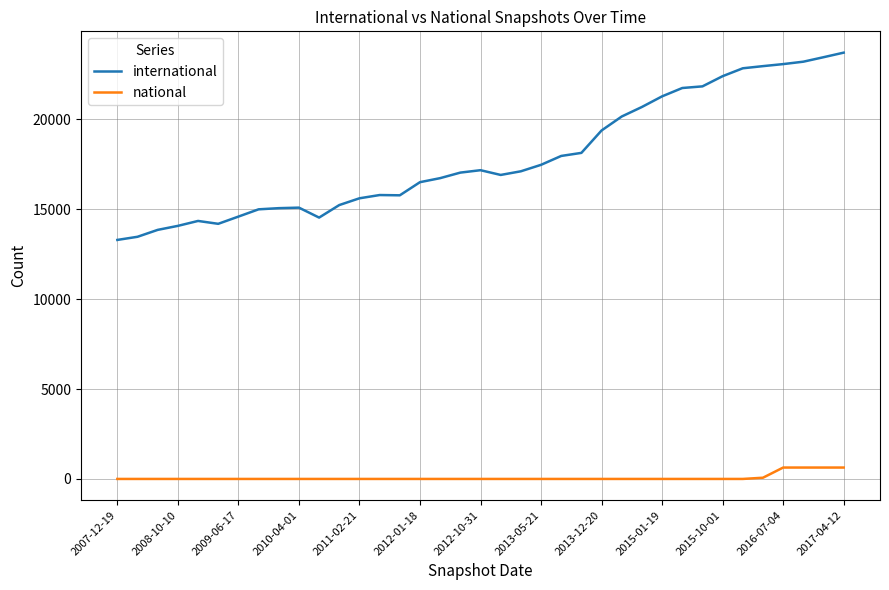

What is the maximum value for international?

23714